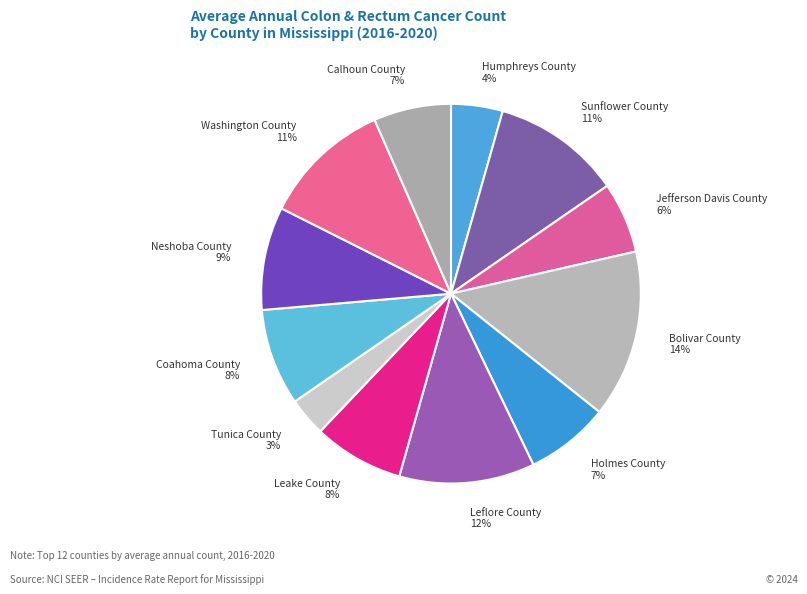

Which has a higher value, Holmes County 7% or Washington County 11%?

Washington County 11%